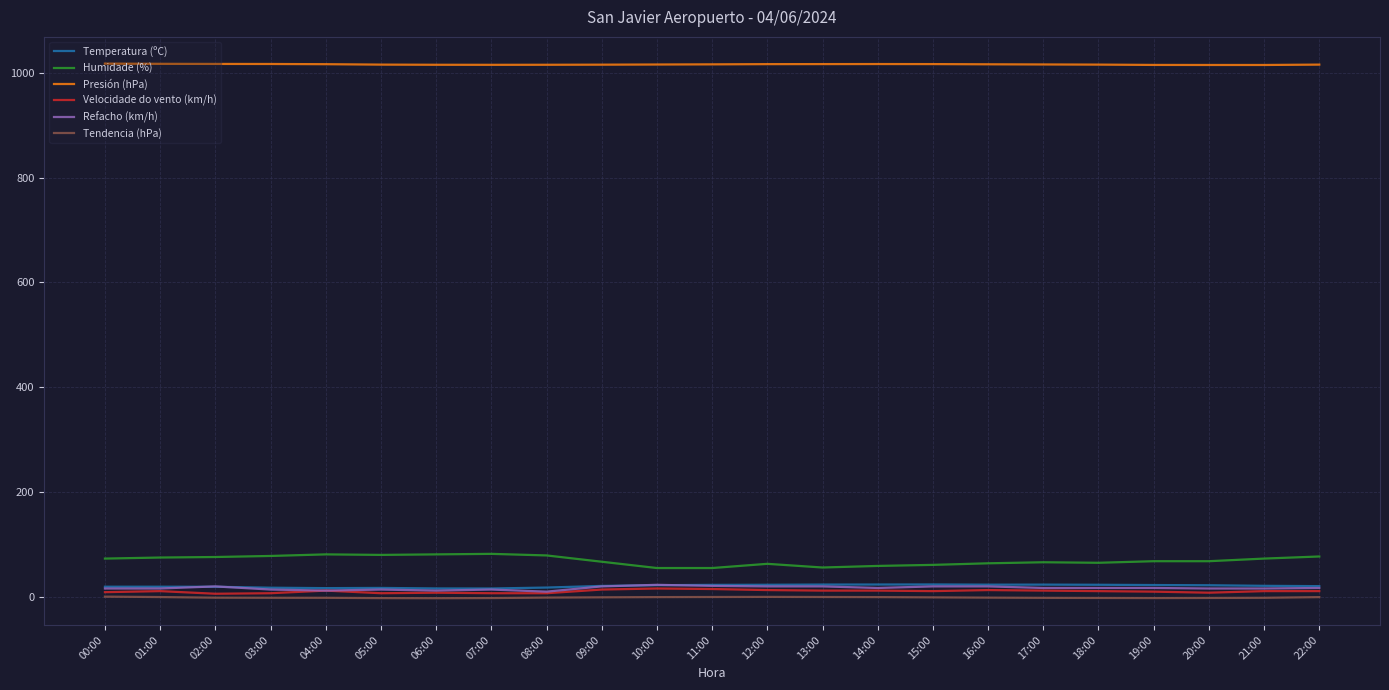

What is the greatest value displayed?

1017.0